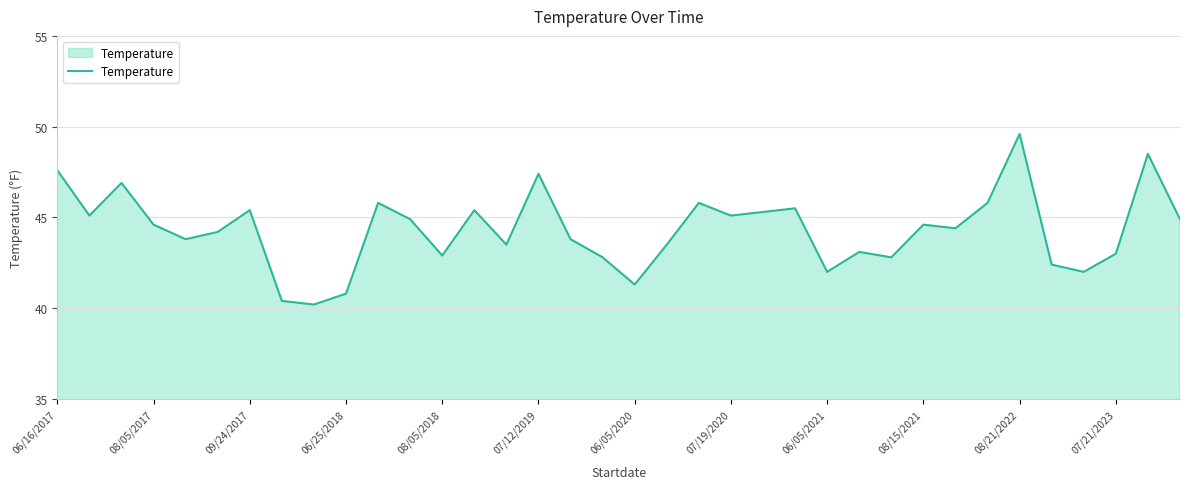

What is the minimum value shown in the chart?

40.2